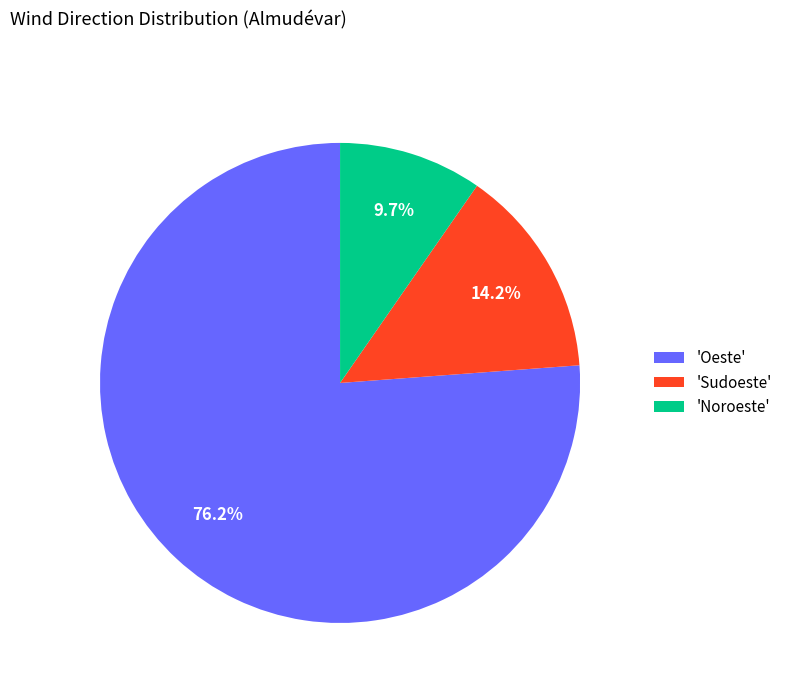

Between 'Noroeste' and 'Oeste', which is larger?

'Oeste'